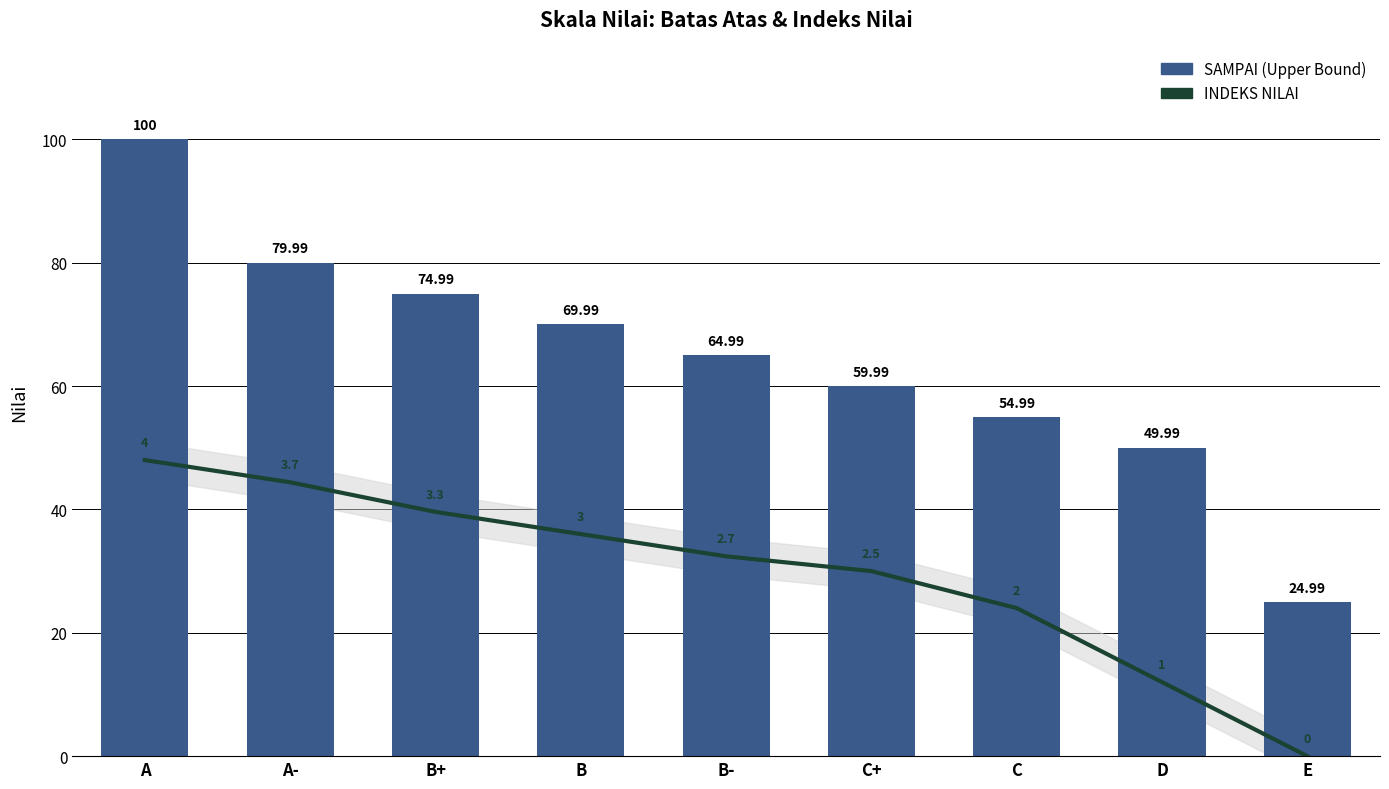

List the labels in order of INDEKS NILAI (×12) value, smallest first.

E, D, C, C+, B-, B, B+, A-, A